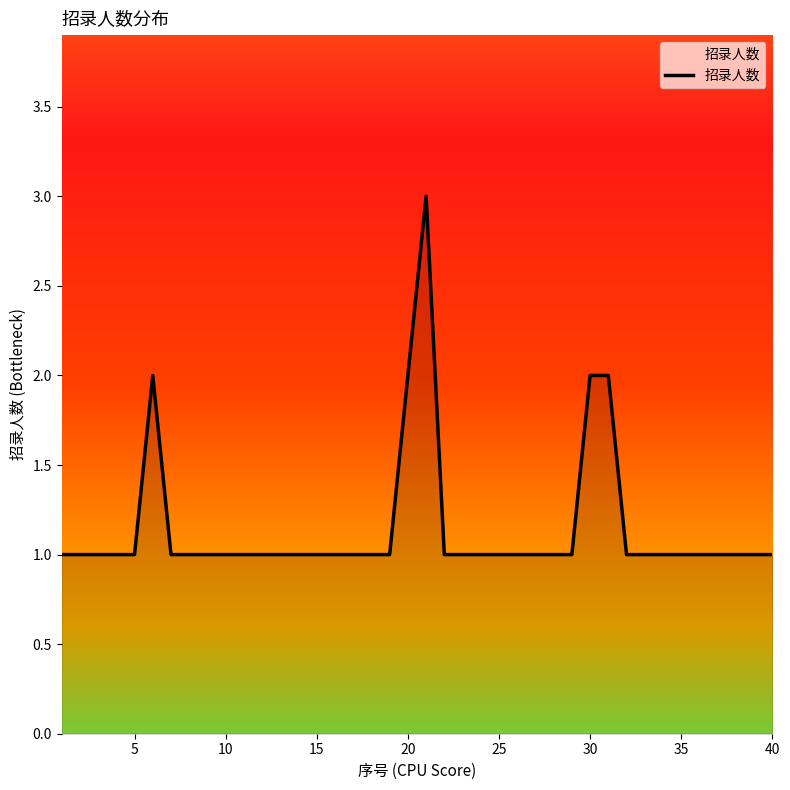

What is the greatest value displayed?

3